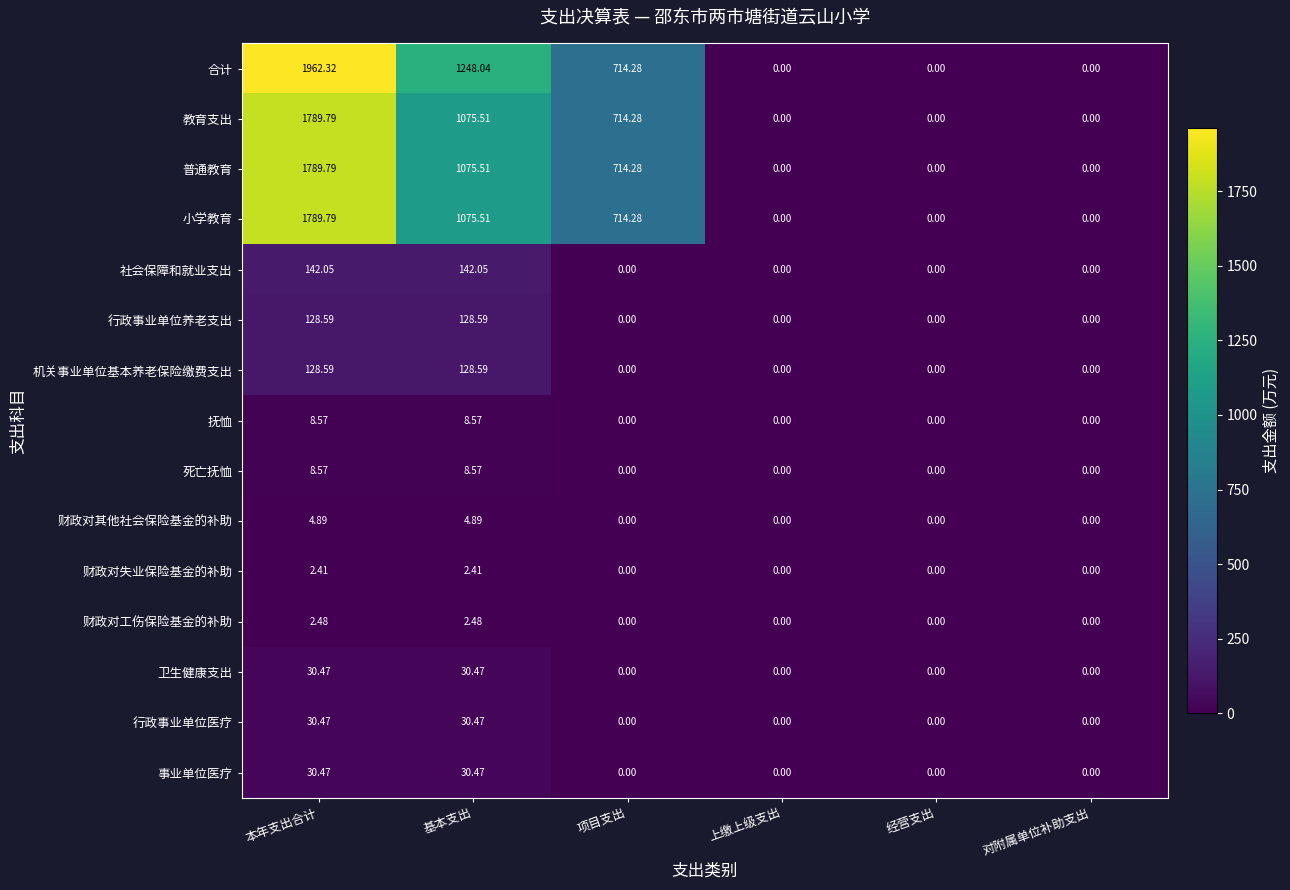

Where does the 普通教育 series first go above 714?

本年支出合计